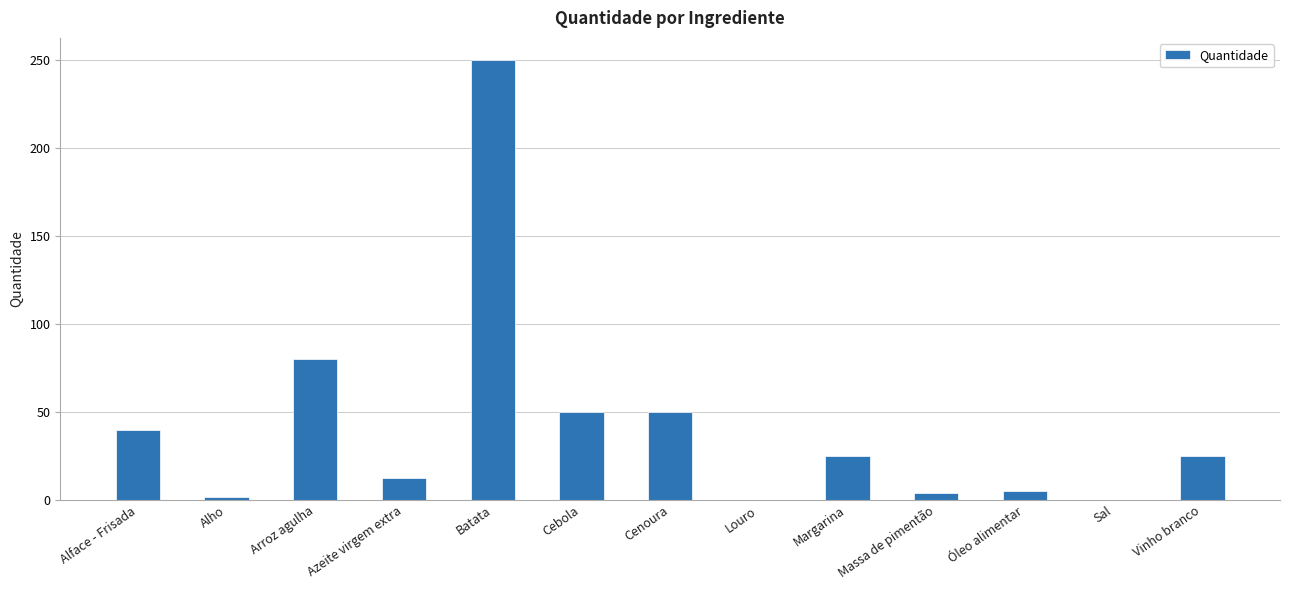

The chart shows a value of 28.6 at Cenoura. True or false?

False